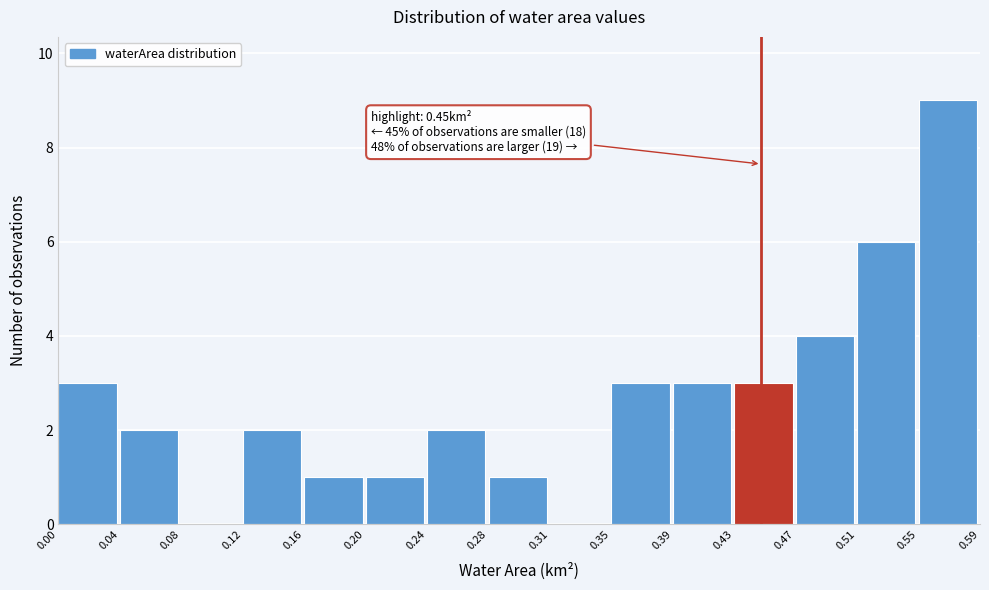

Which range on the x-axis has the tallest bar?

0.55 to 0.59